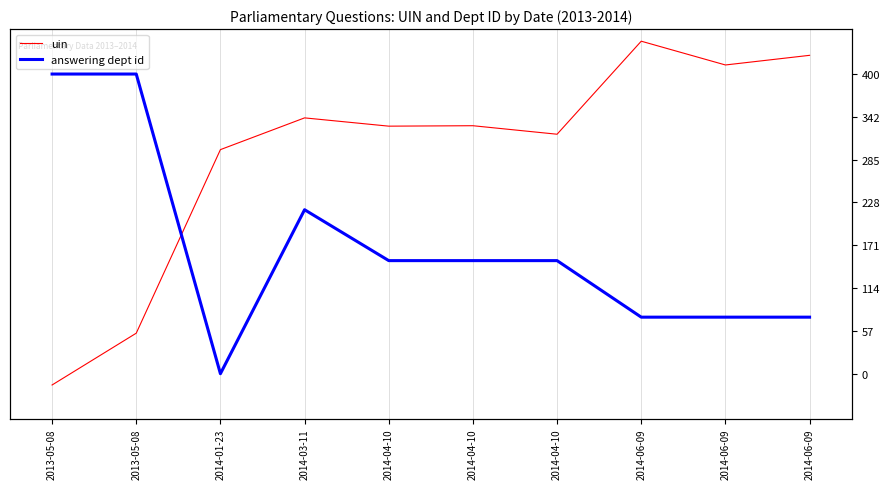

At which category is the sum across all series the highest?

2014-03-11